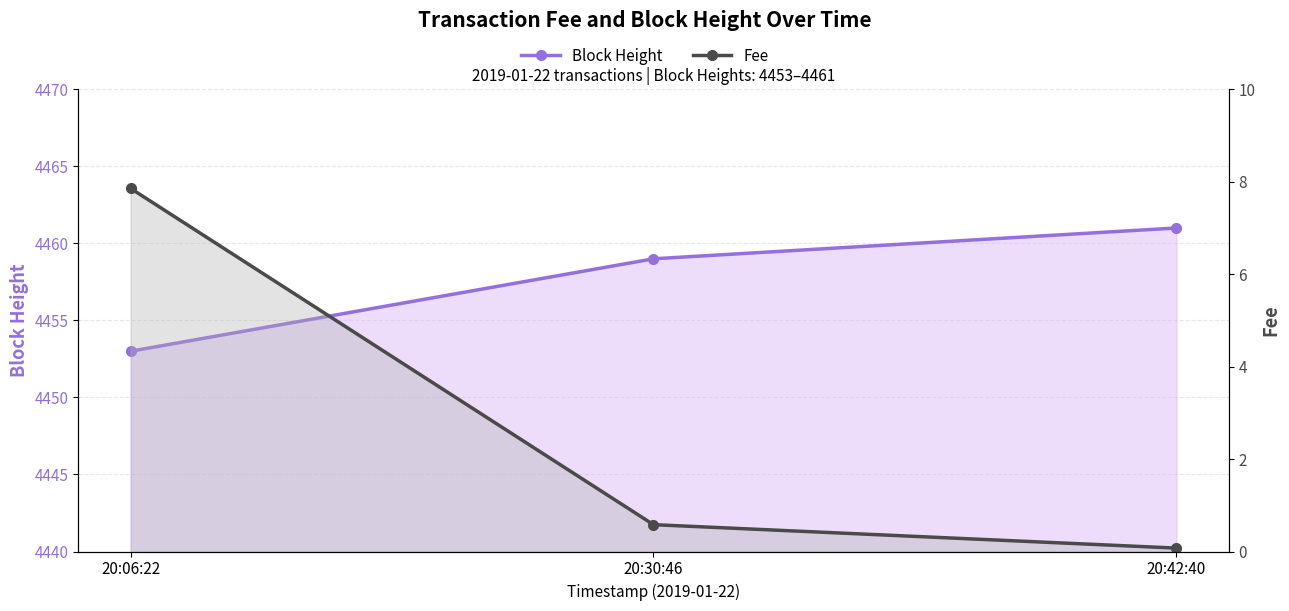

Reading right to left, extract all data points from this chart.

Block Height: 20:42:40=4461.0	20:30:46=4459.0	20:06:22=4453.0
Fee: 20:42:40=0.1	20:30:46=0.6	20:06:22=7.9